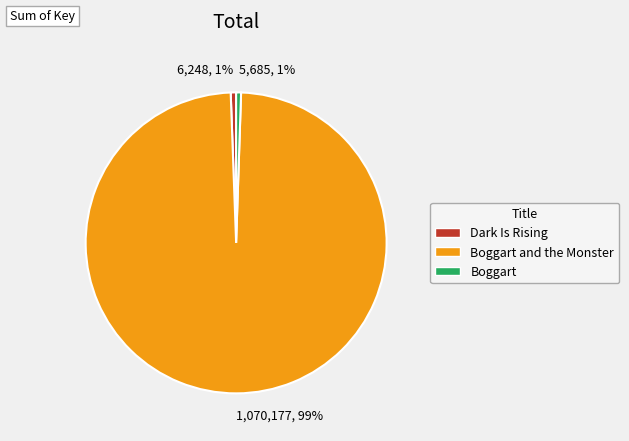

To the nearest percent, what is the combined percentage of 1,070,177, 99% and 6,248, 1%?

99%